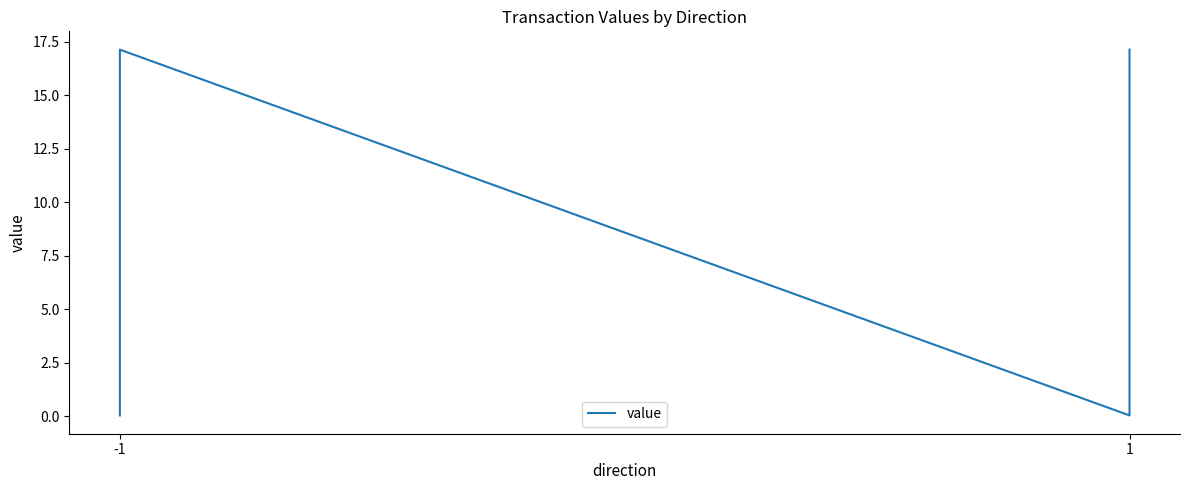

What is the difference between the maximum and minimum values?

17.1